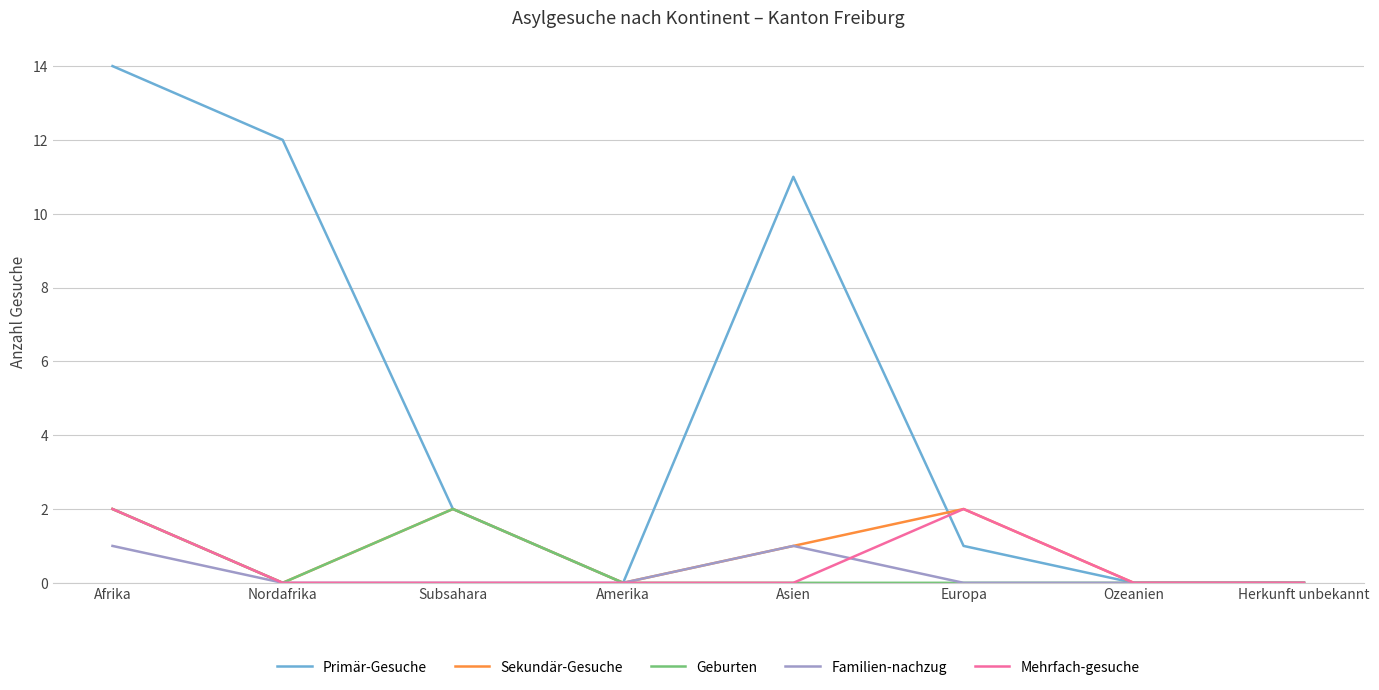

Between Afrika and Amerika, which series saw the biggest shift?

Primär-Gesuche